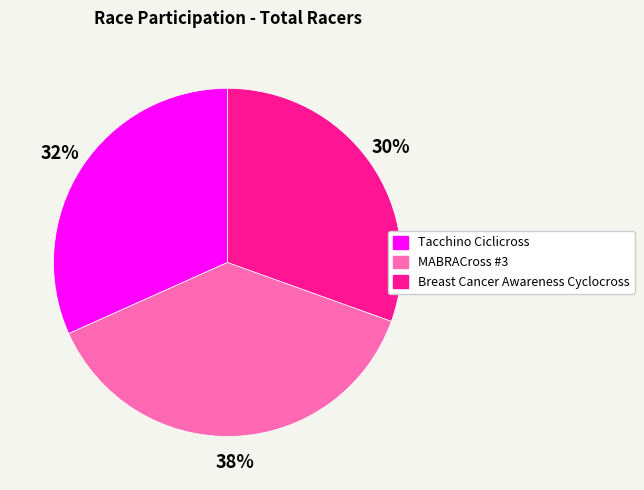

Approximately how many times larger is the value at Breast Cancer Awareness Cyclocross compared to MABRACross #3?

0.8